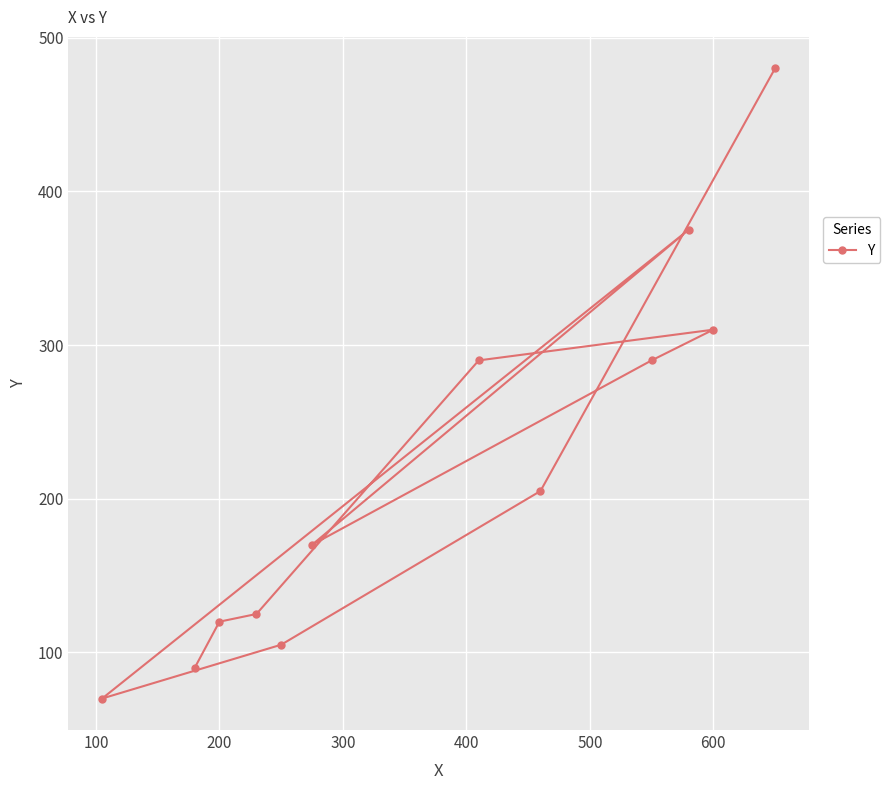

The chart shows a value of 120 at 200. True or false?

True